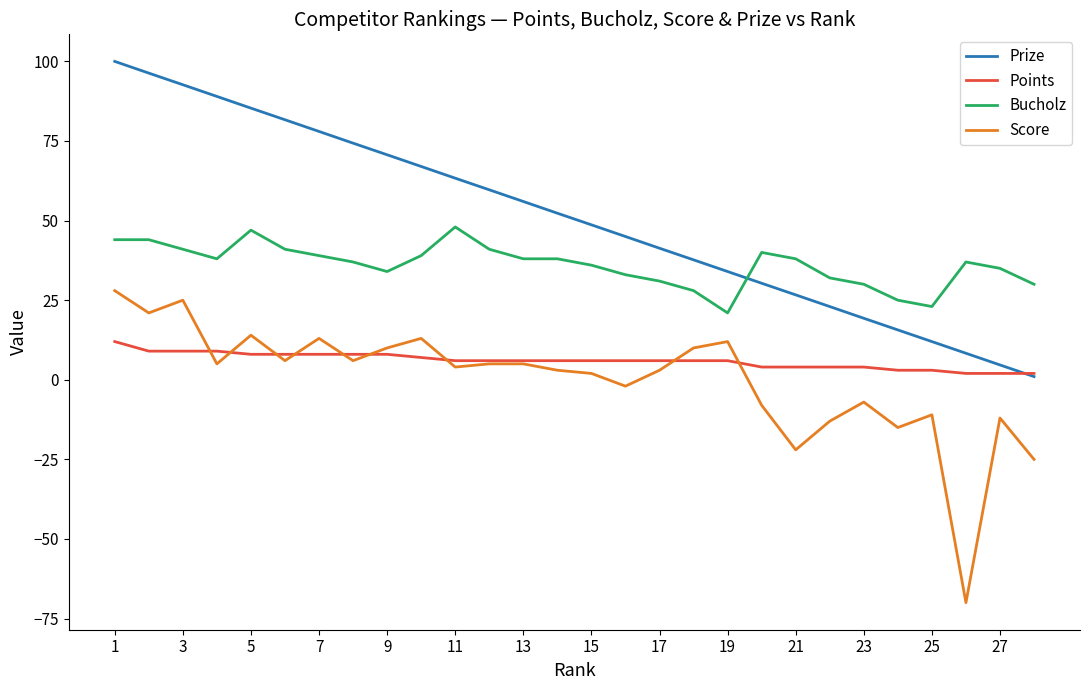

What is the smallest value displayed?

-70.0